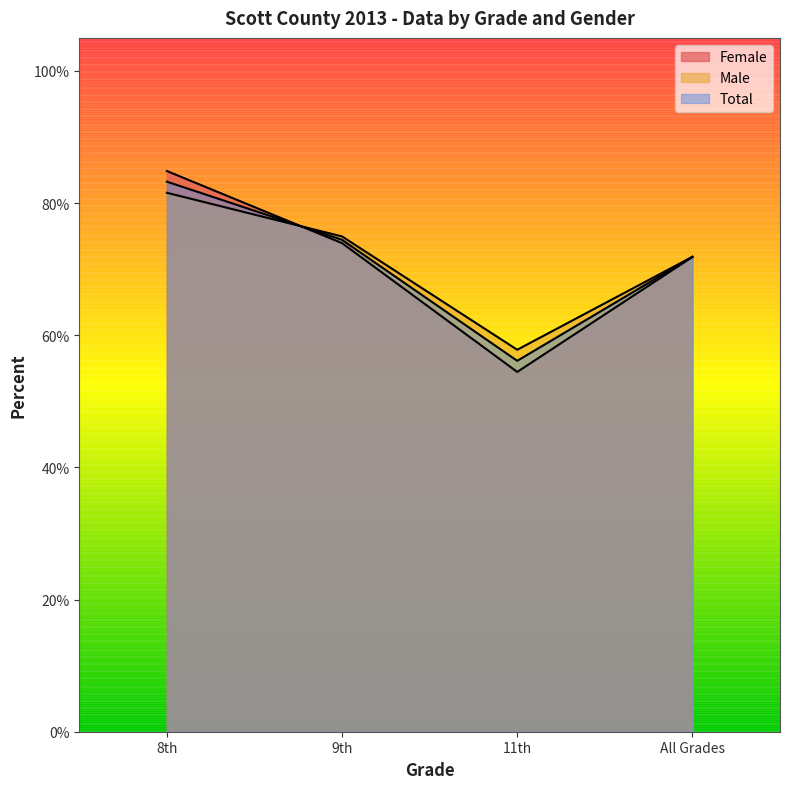

List the labels in order of Male value, largest first.

8th, 9th, All Grades, 11th